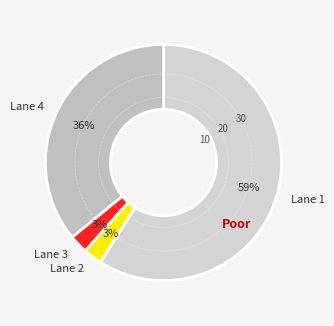

True or false: Lane 3 accounts for 15% of the total.

False